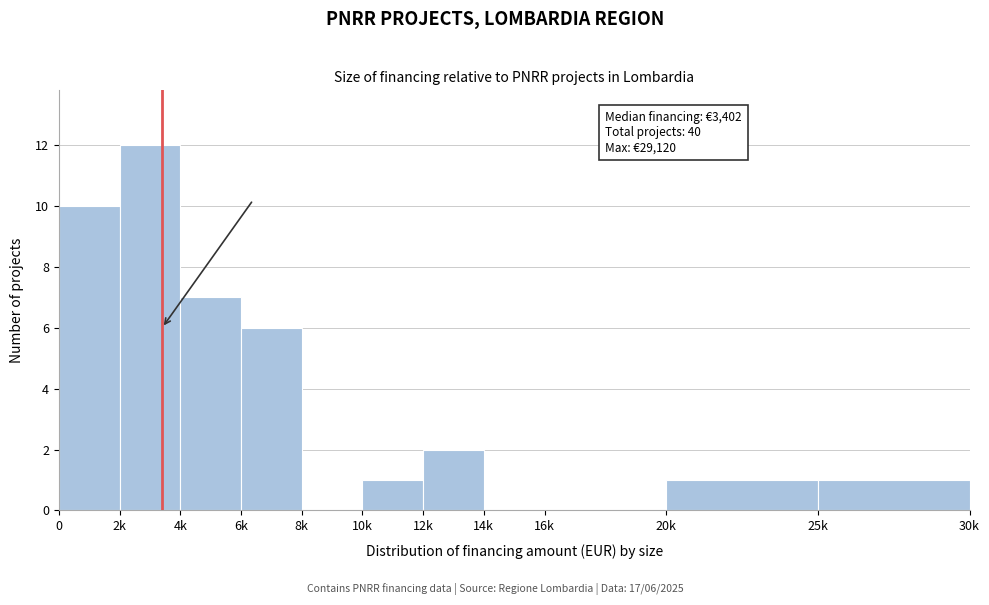

Reading left to right, extract all data points from this chart.

0=10	2k=12	4k=7	6k=6	8k=0	10k=1	12k=2	14k=0	16k=0	20k=1	25k=1